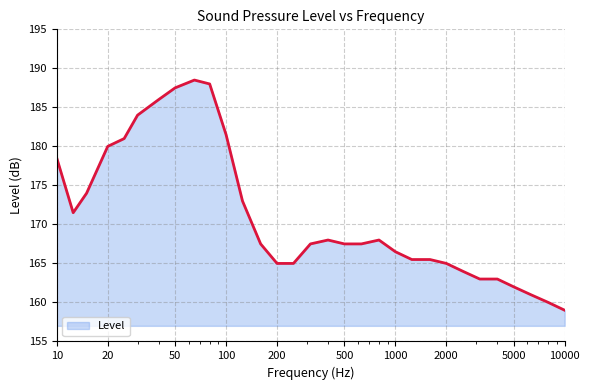

What is the greatest value displayed?

188.5